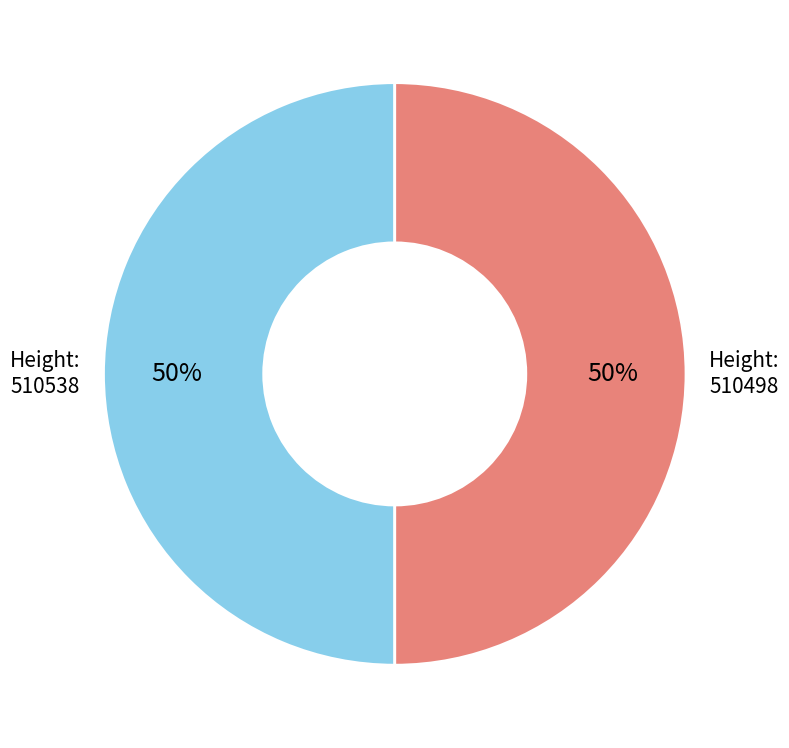

To the nearest percent, what is the average slice percentage?

50%